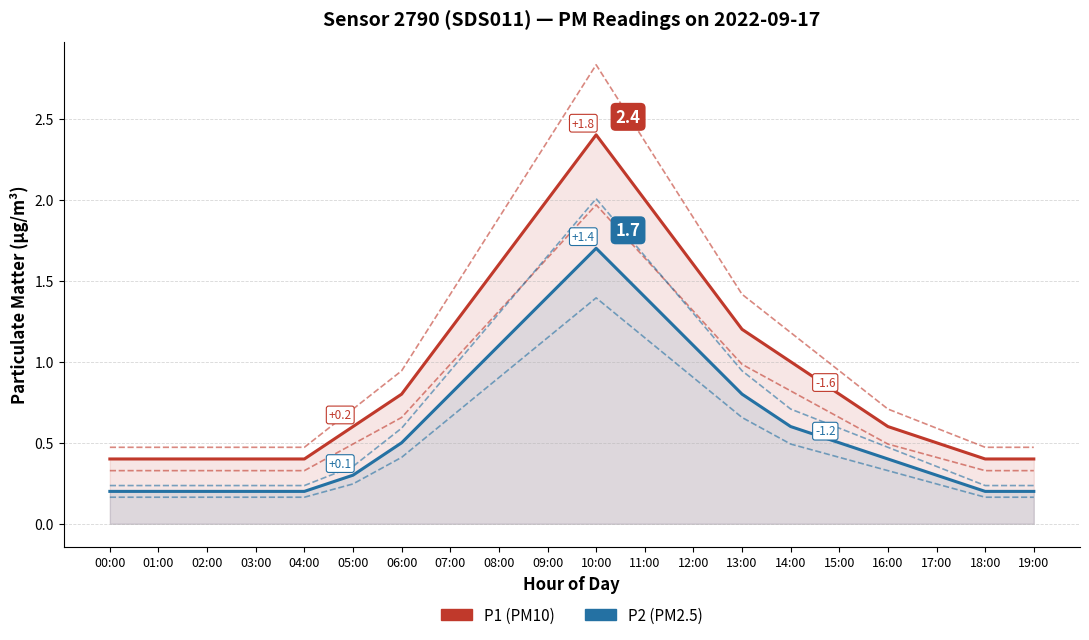

What is the label of the 1st point from the right?

19:00